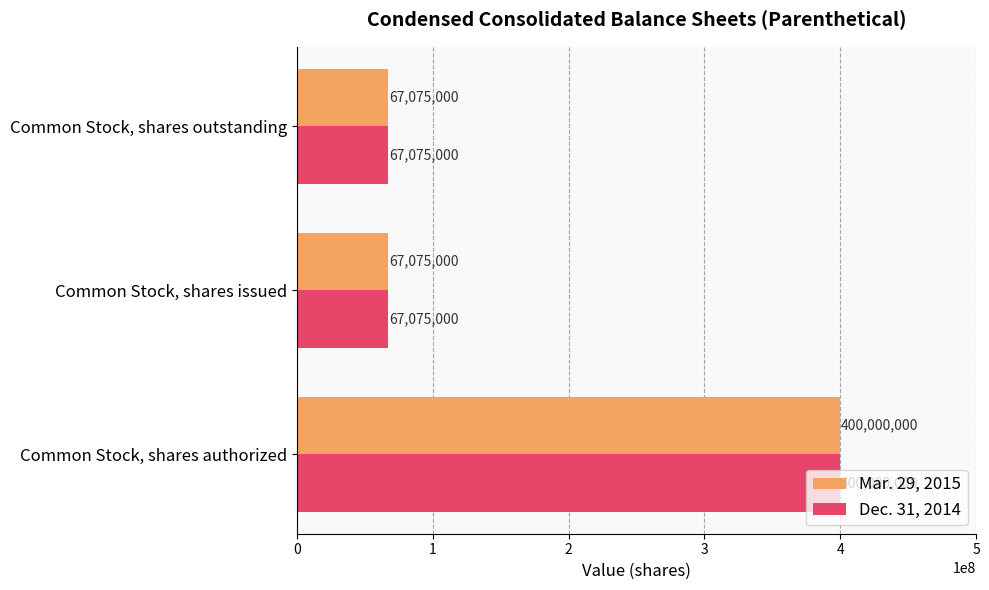

What is the minimum value for Mar. 29, 2015?

67075000